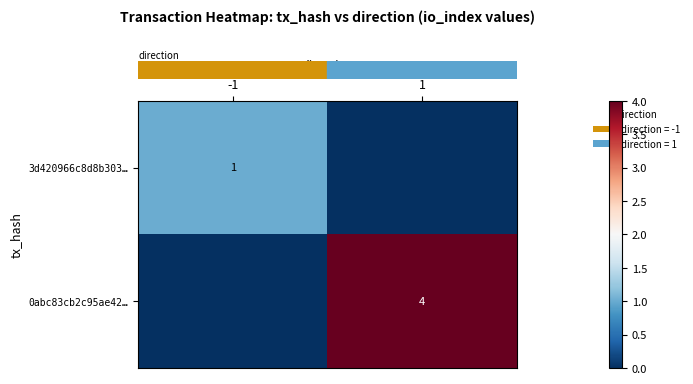

Is it true that row_1 equals 0 at -1?

True